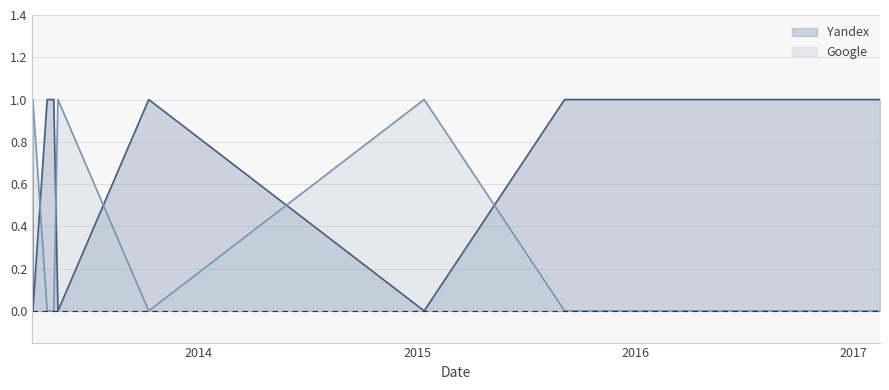

Which series changed the most between 2013-04-22 and 2013-10-09?

Yandex